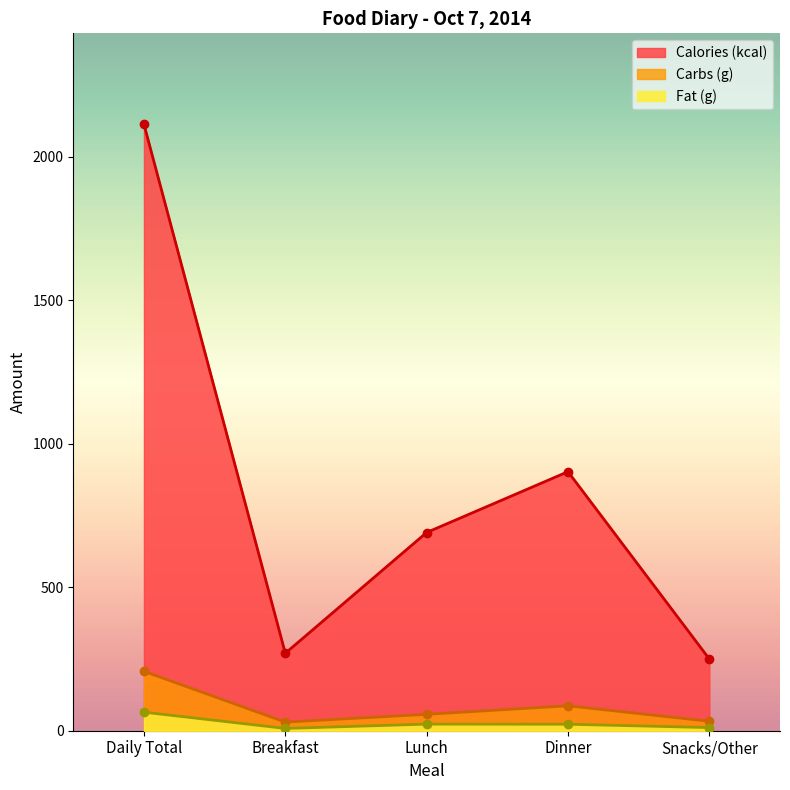

What position from the right is Lunch?

3